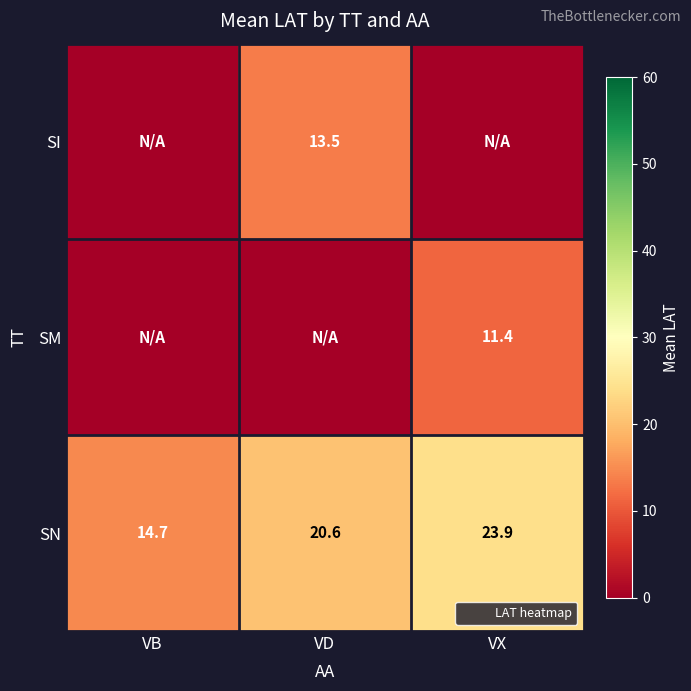

At which category is the sum across all series the highest?

VX